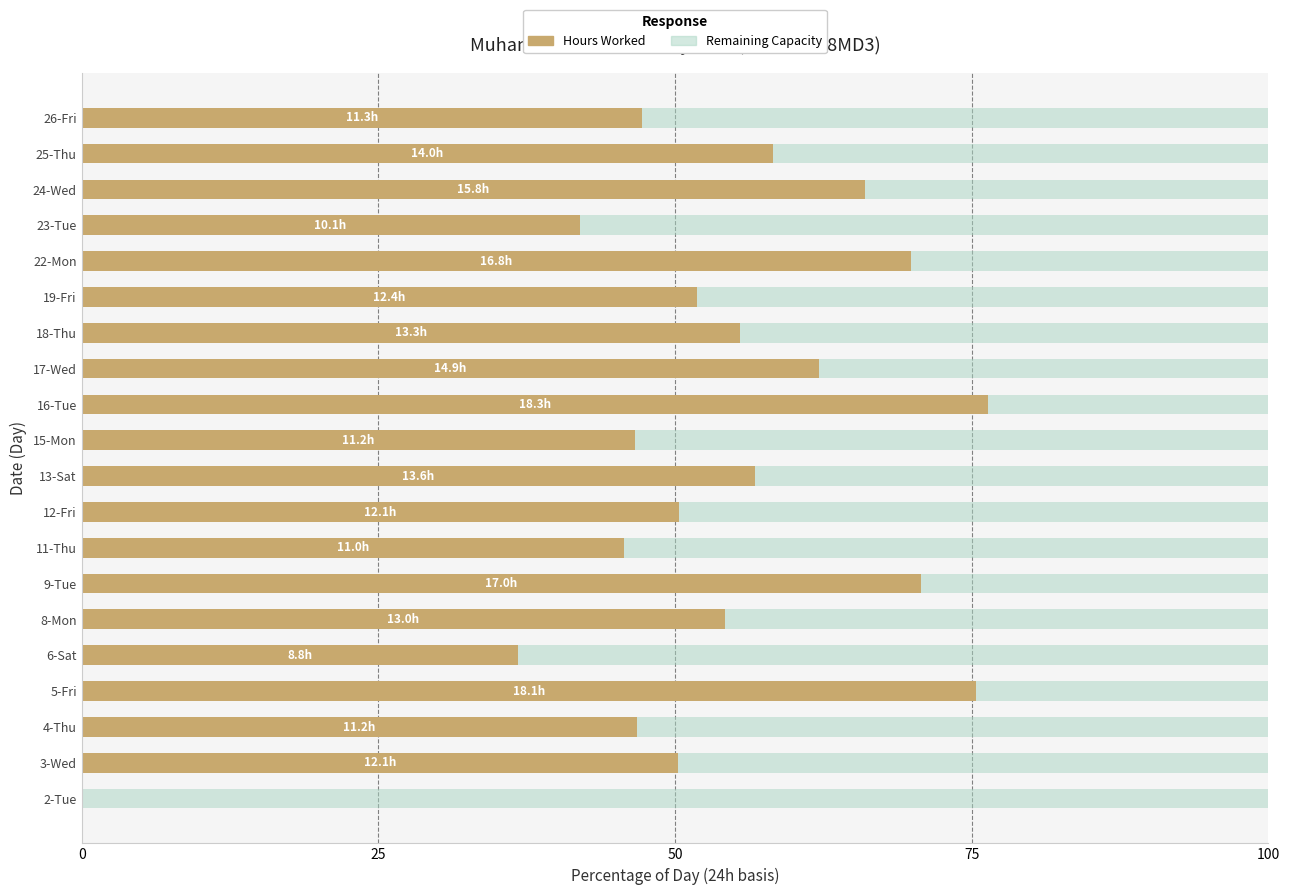

The Hours Worked series shows 55.5 at 18-Thu. True or false?

True